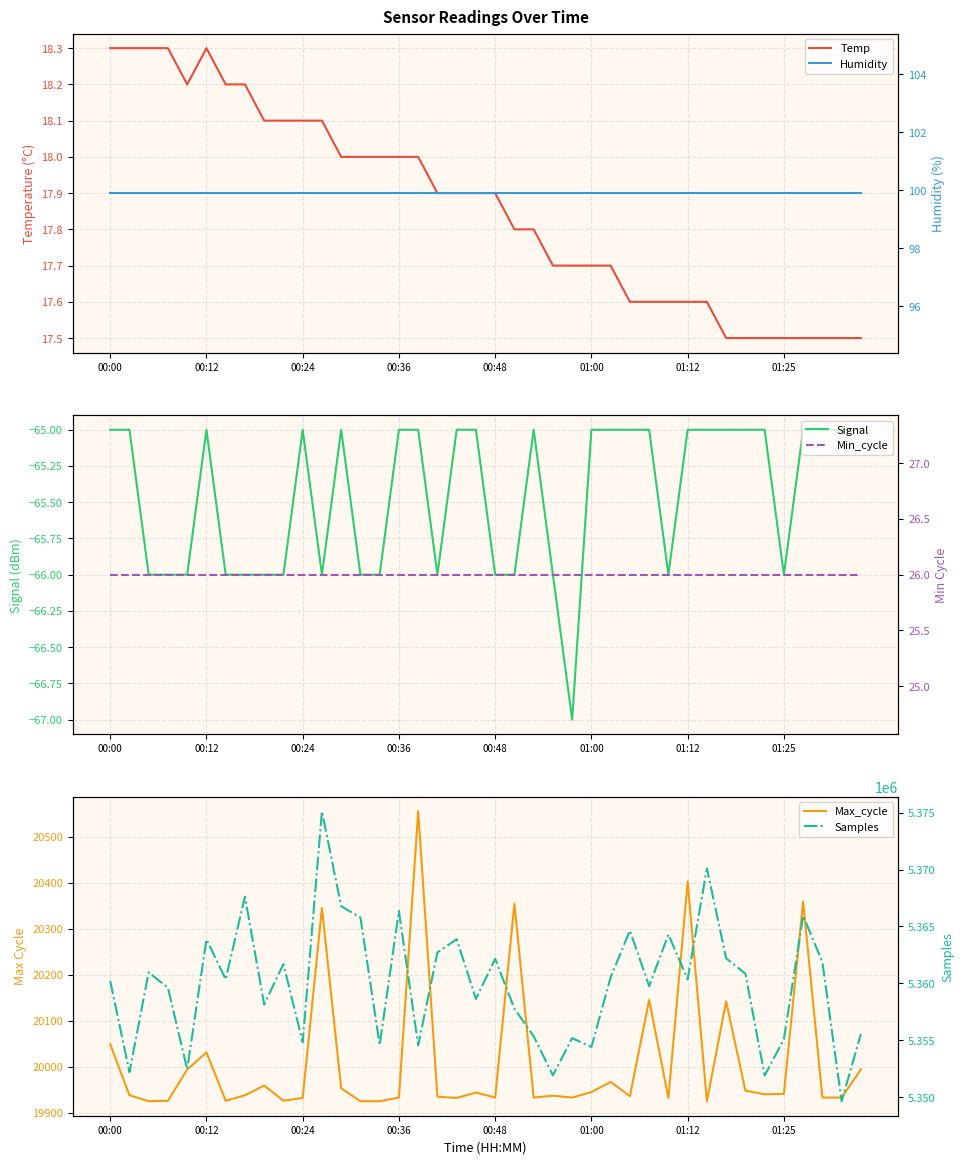

What is the difference between the maximum and minimum values in the Temp series?

0.8